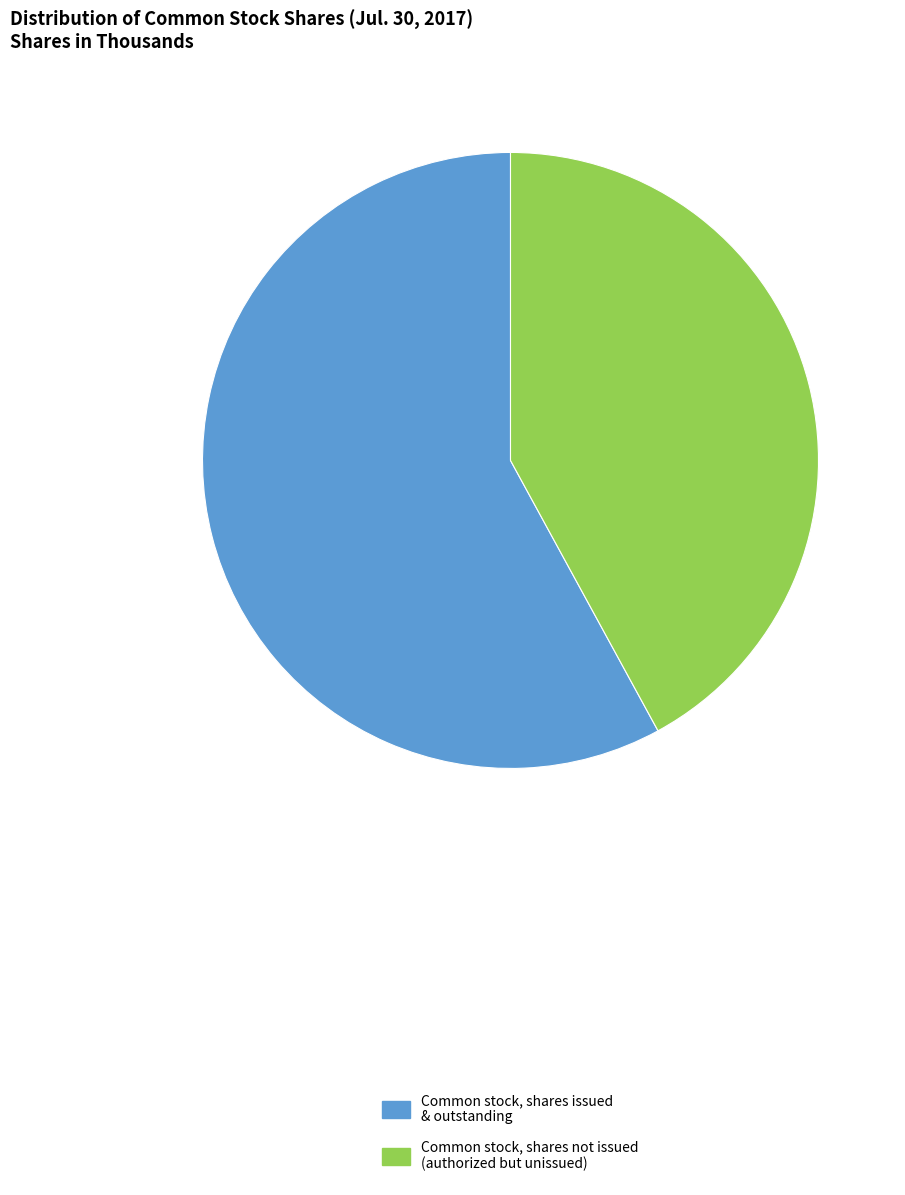

Between Common stock, shares not issued (authorized but unissued) and Common stock, shares issued & outstanding, which is larger?

Common stock, shares issued & outstanding